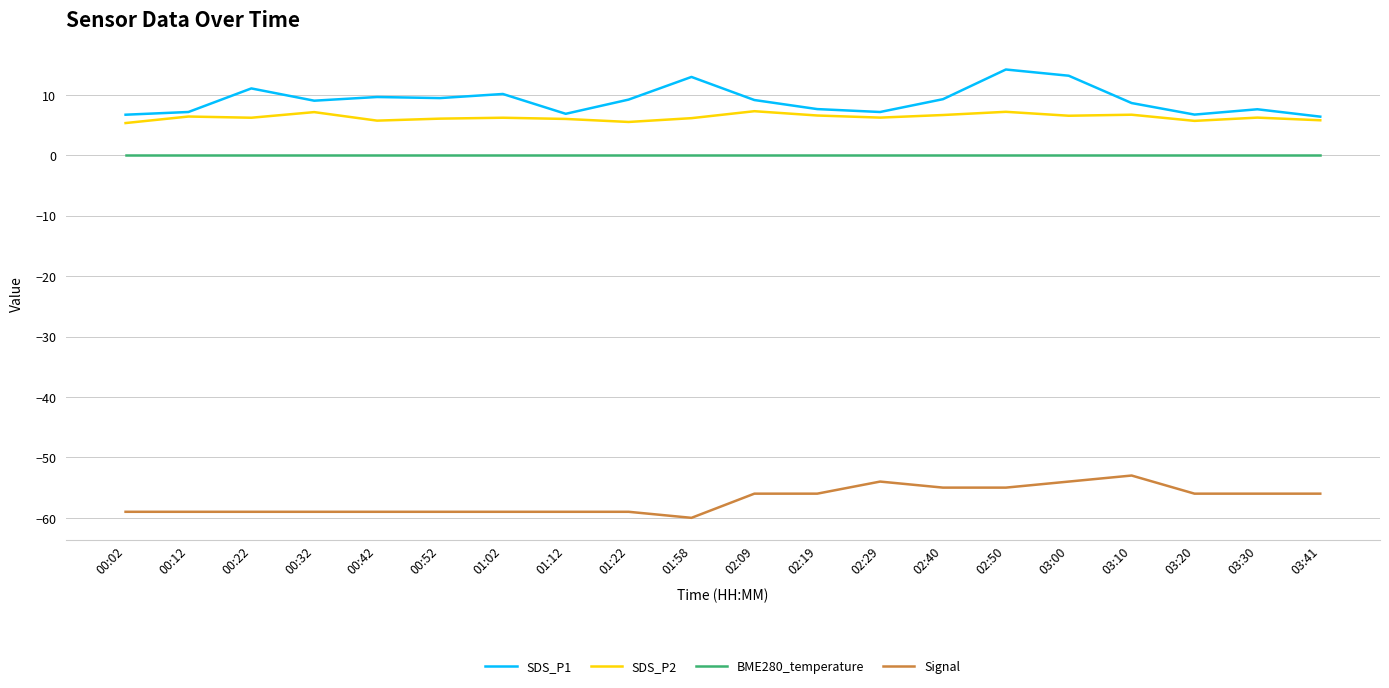

True or false: SDS_P1 has a value of 10.7 at 03:30.

False